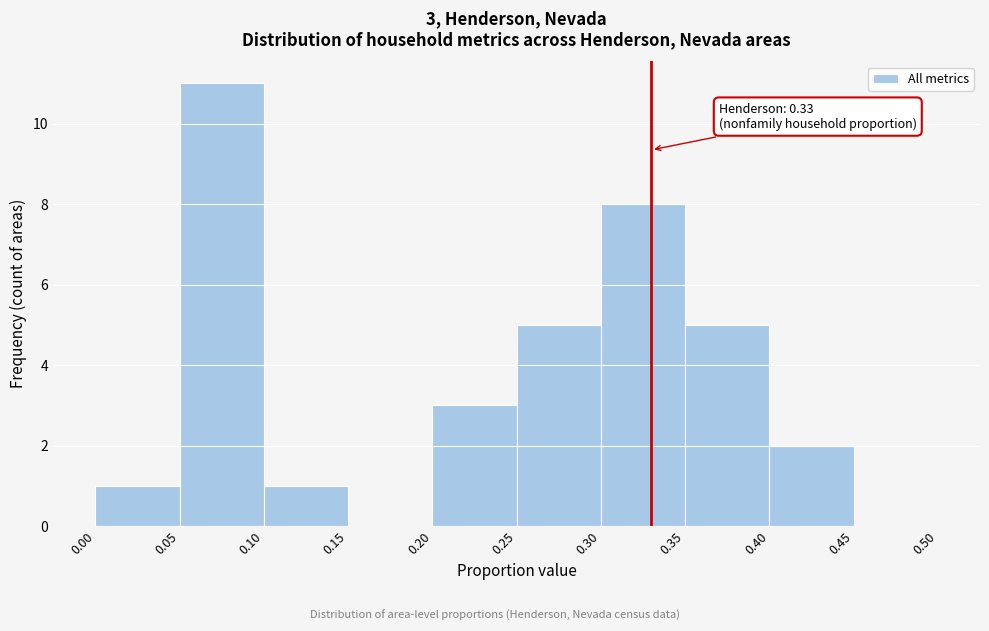

Over which range of the x-axis is the bar tallest?

0.05 to 0.10